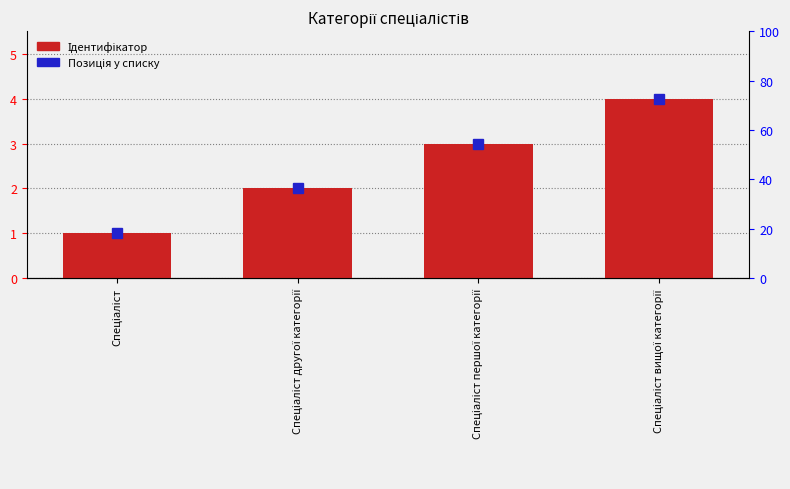

What is the average value?

2